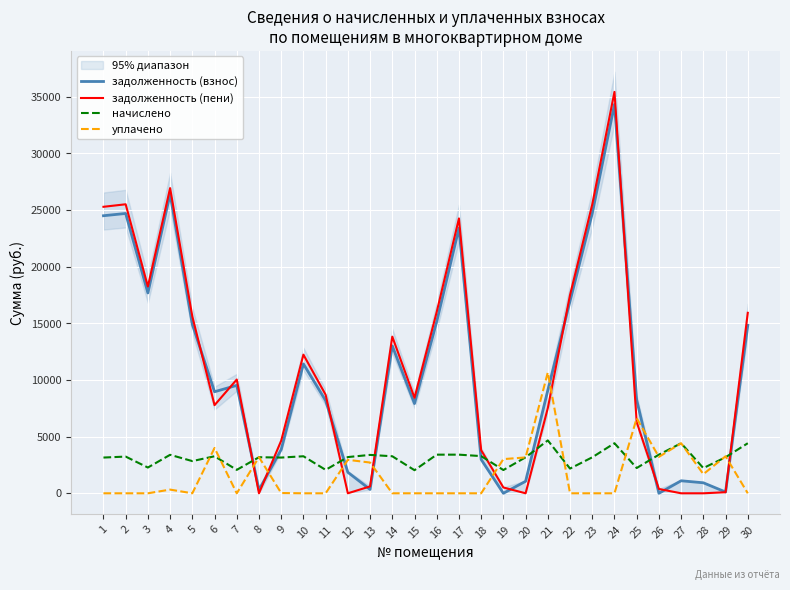

At which label does задолженность (взнос) first exceed 9087?

1